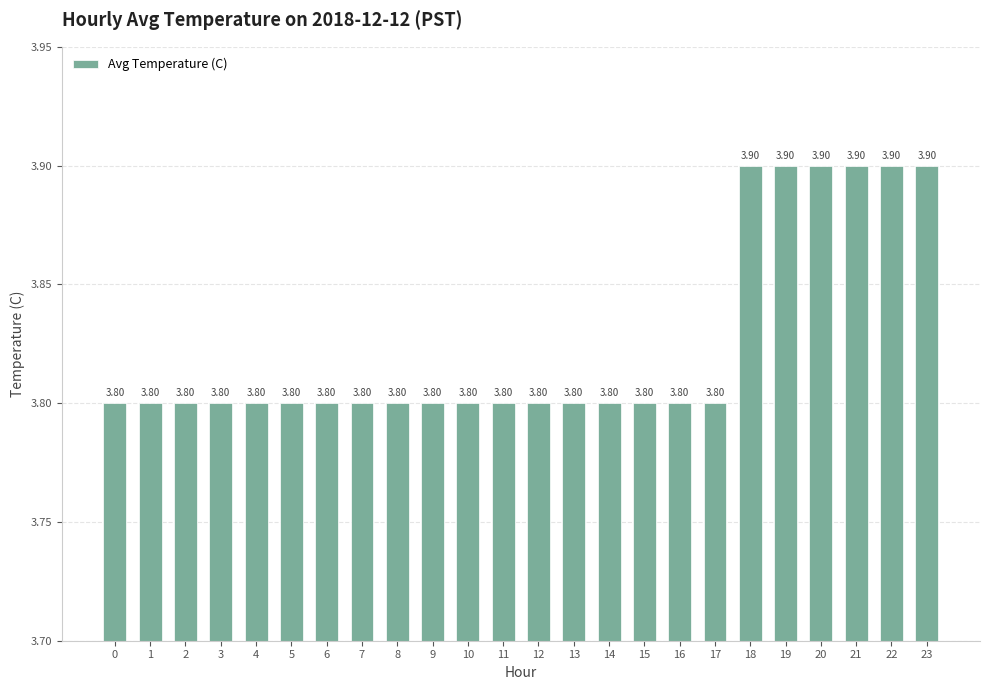

What is the sum of the values at 4 and 18?

7.7